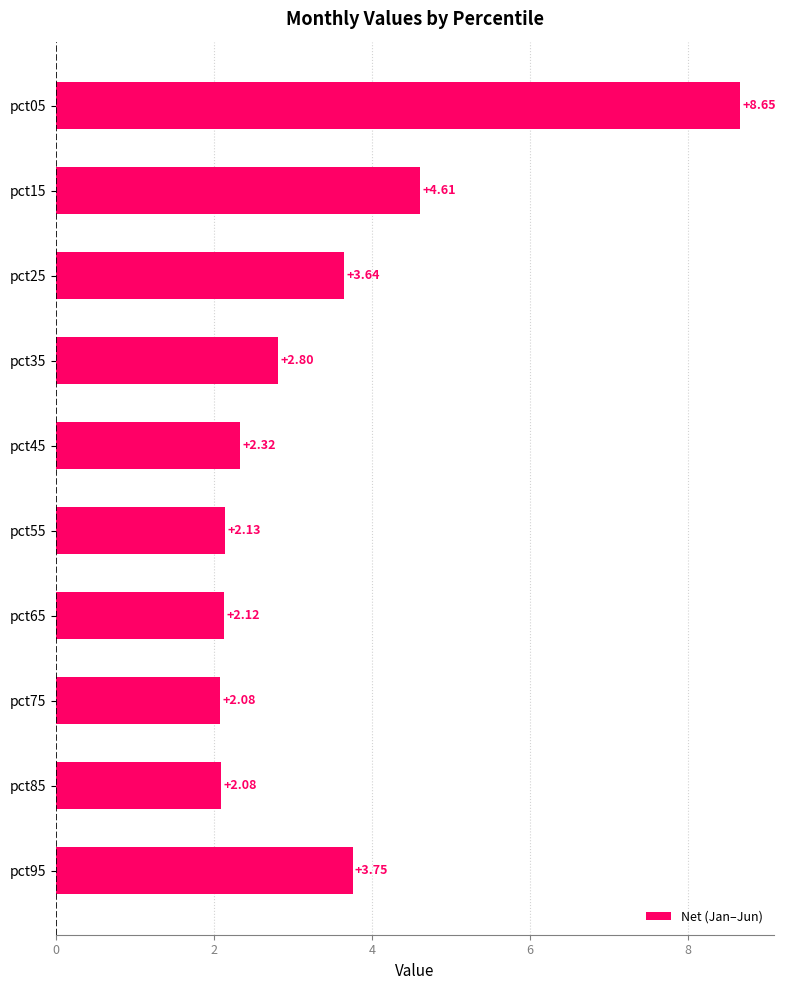

What is the difference between the maximum and minimum values?

6.6